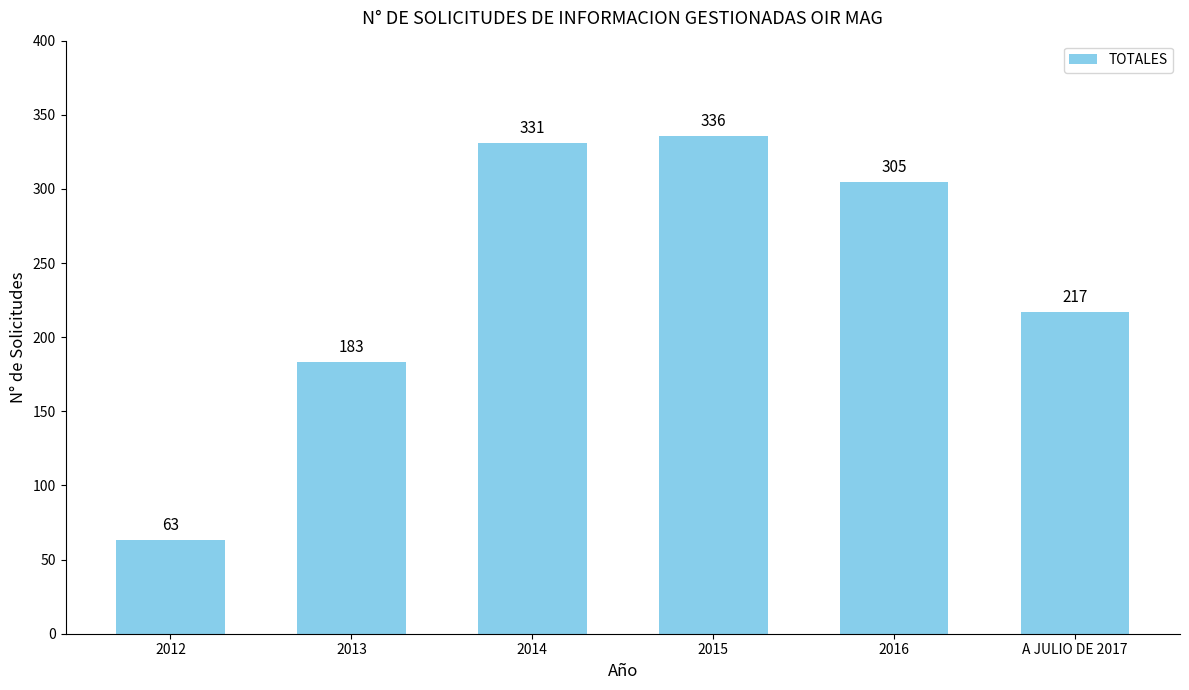

Are the bars grouped side by side (vs. stacked)?

No